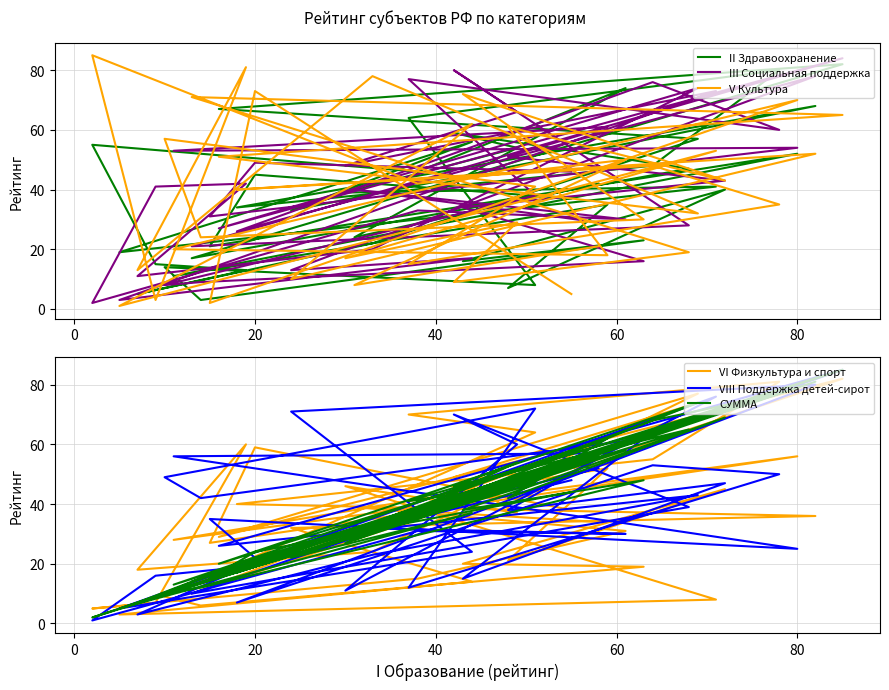

What is the value of the V Культура point at the 1st from the left?

5